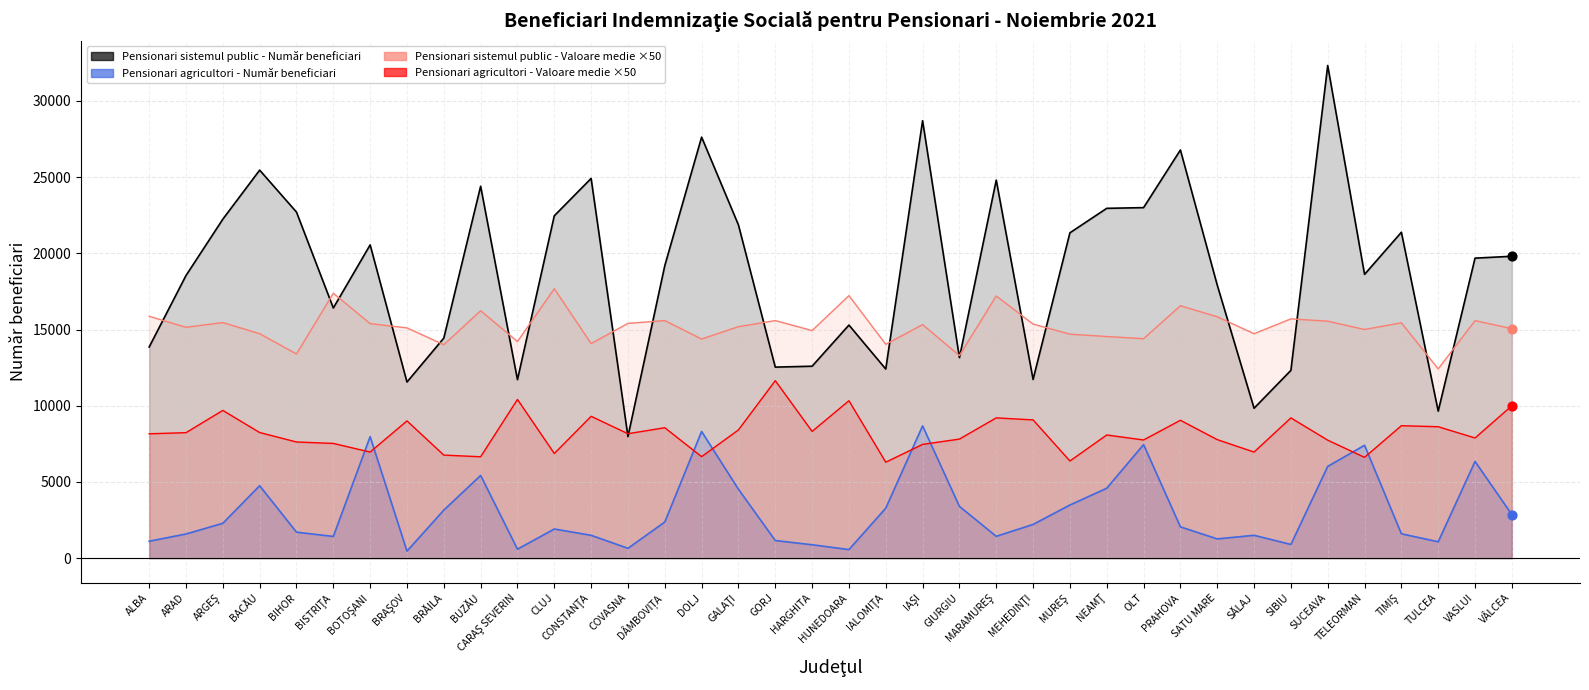

Which series reaches the minimum Y coordinate?

Pensionari agricultori - Număr beneficiari